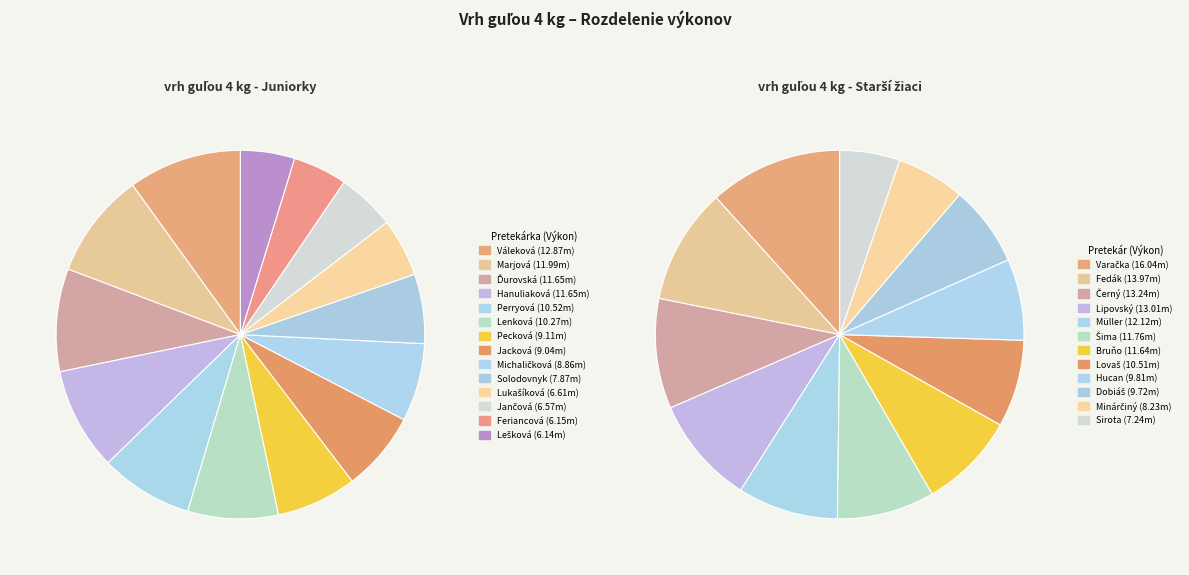

Which category has the smallest portion of the pie?

Lešková